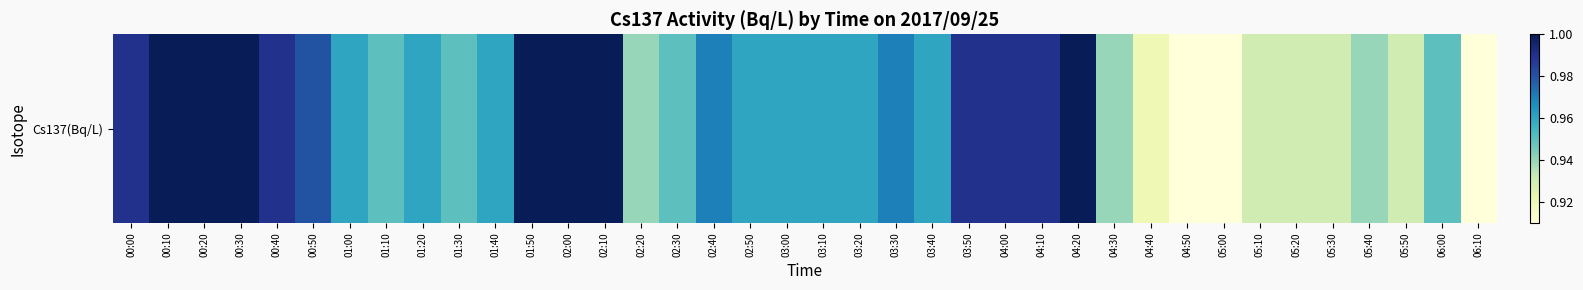

Rank the categories by value from highest to lowest.

00:10, 00:20, 00:30, 01:50, 02:00, 02:10, 04:20, 00:00, 00:40, 03:50, 04:00, 04:10, 00:50, 02:40, 03:30, 01:00, 01:20, 01:40, 02:50, 03:00, 03:10, 03:20, 03:40, 01:10, 01:30, 02:30, 06:00, 02:20, 04:30, 05:40, 05:10, 05:20, 05:30, 05:50, 04:40, 04:50, 05:00, 06:10